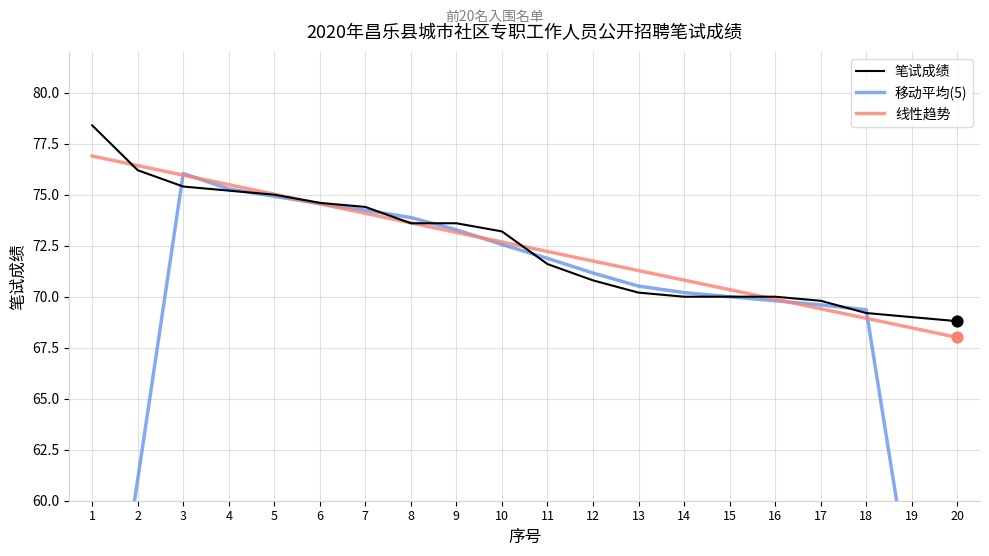

At which category is the sum across all series the highest?

3